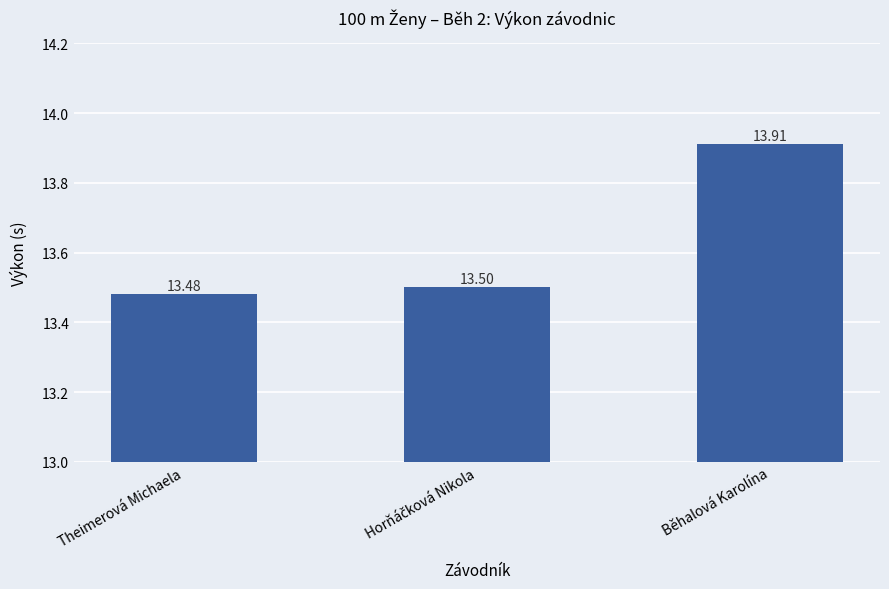

Approximately how many times larger is the value at Běhalová Karolína compared to Theimerová Michaela?

1.0